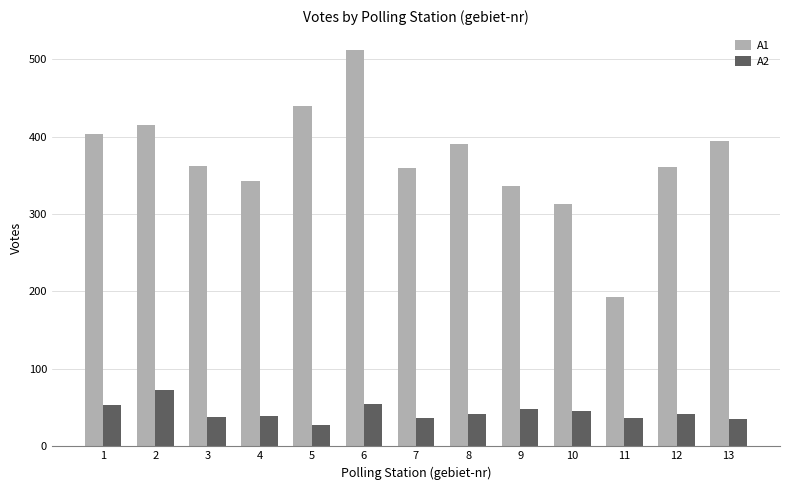

What is the value of the A1 bar at the 3rd from the left?

362